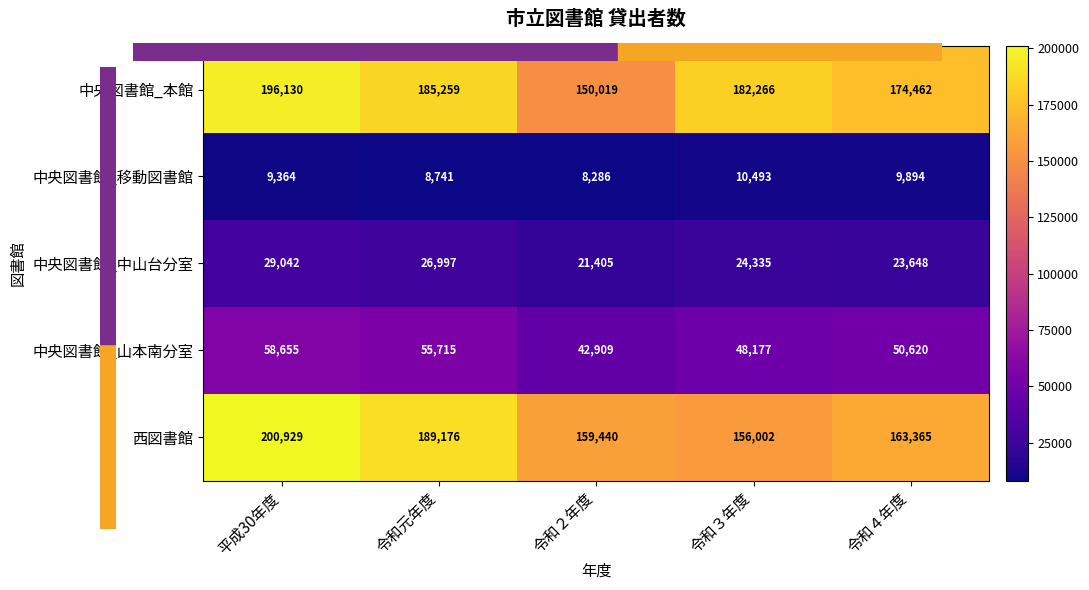

At 令和元年度, list the series in order from smallest to largest.

中央図書館_移動図書館, 中央図書館_中山台分室, 中央図書館_山本南分室, 中央図書館_本館, 西図書館